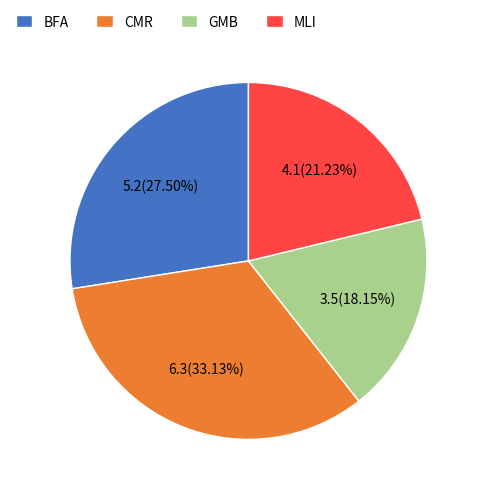

How many segments does this pie chart have?

4